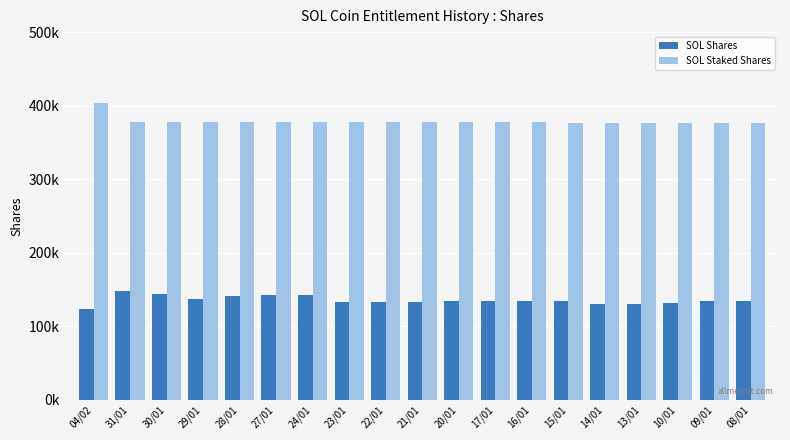

What are all the series names shown in the legend?

SOL Shares, SOL Staked Shares